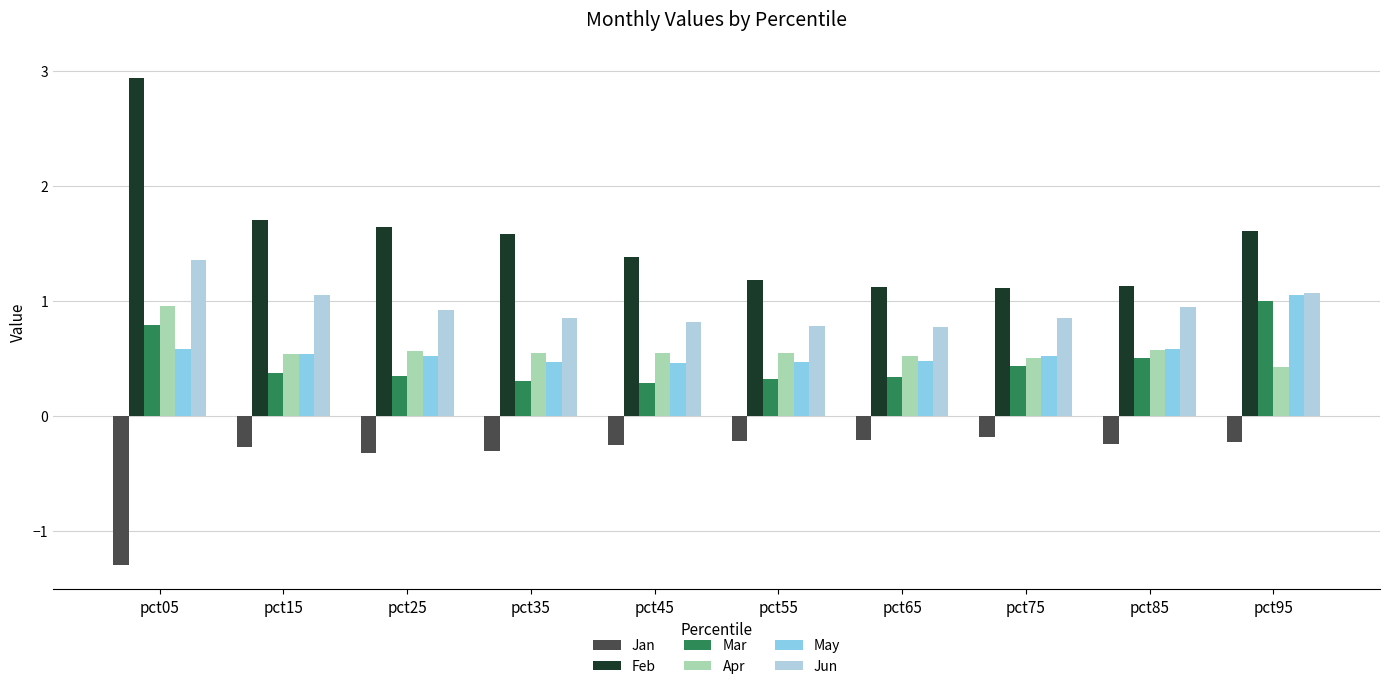

What is the sum of all May values?

5.7